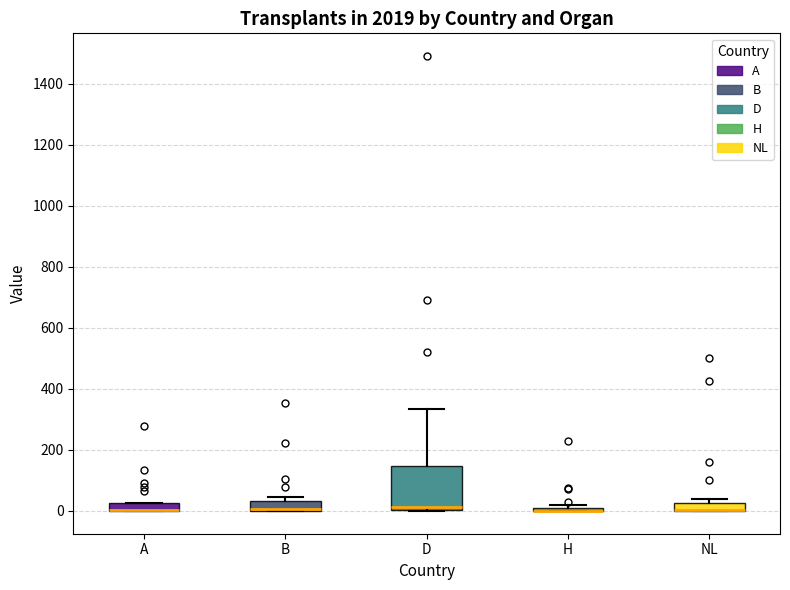

Where is the lower edge of the box for NL on the y-axis? The values are not printed on the chart, so give them approximately, as read against the axis.

0